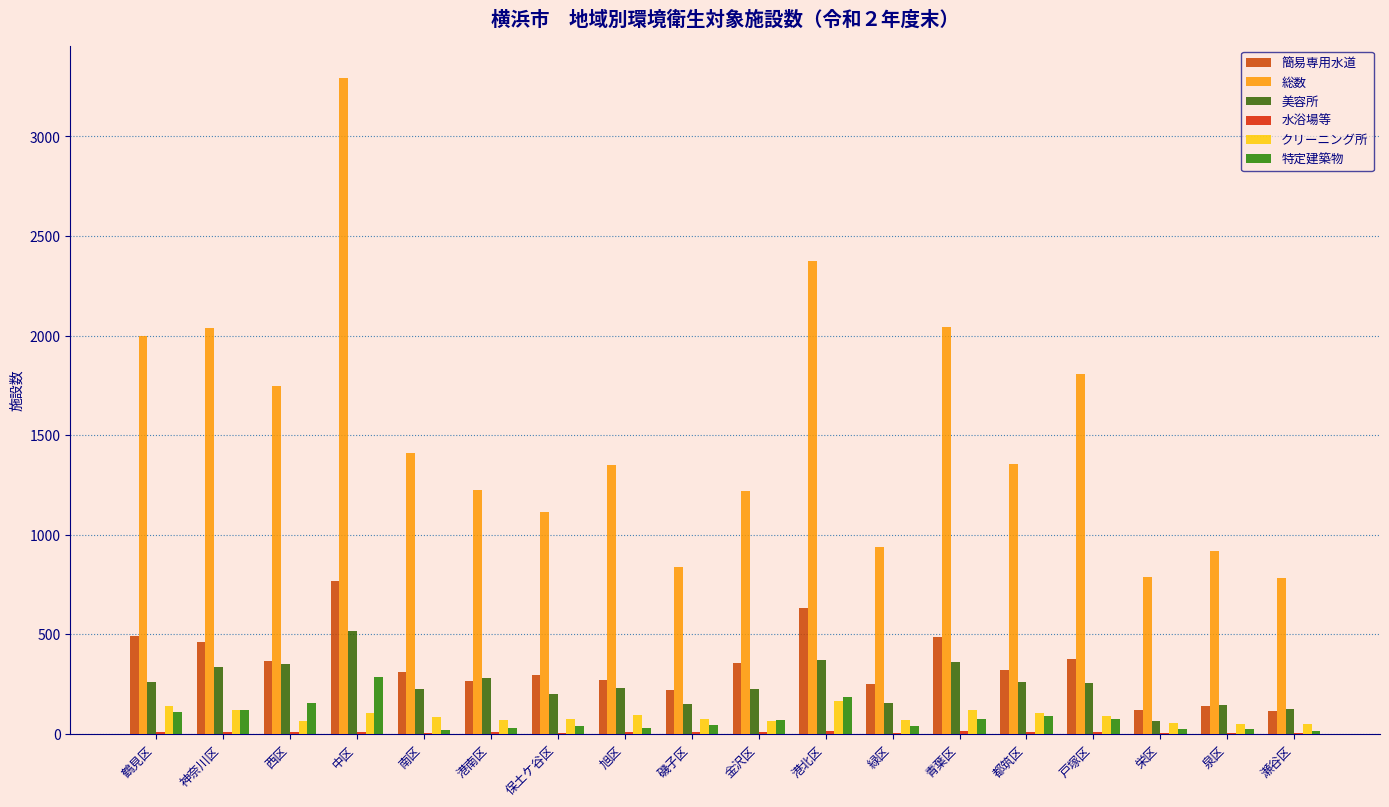

How many data points does each series have?

18